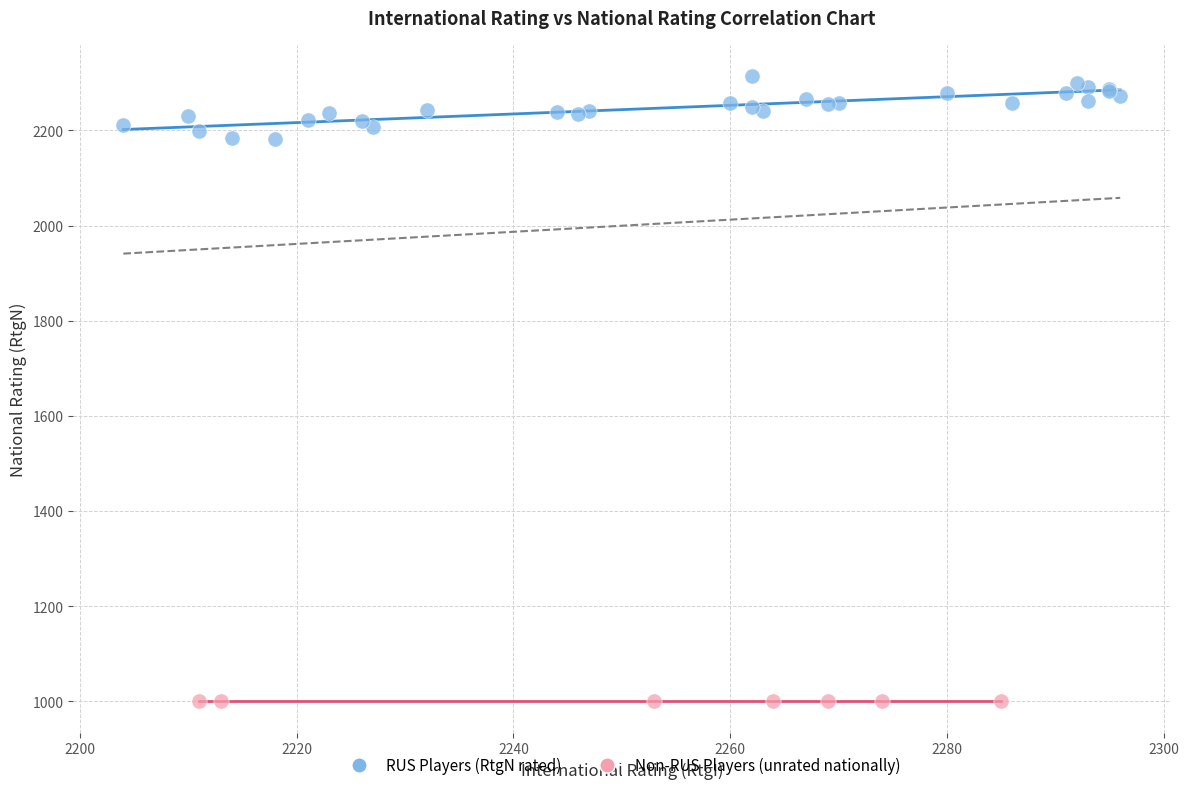

Which series reaches the minimum Y coordinate?

Non-RUS Players (unrated nationally)